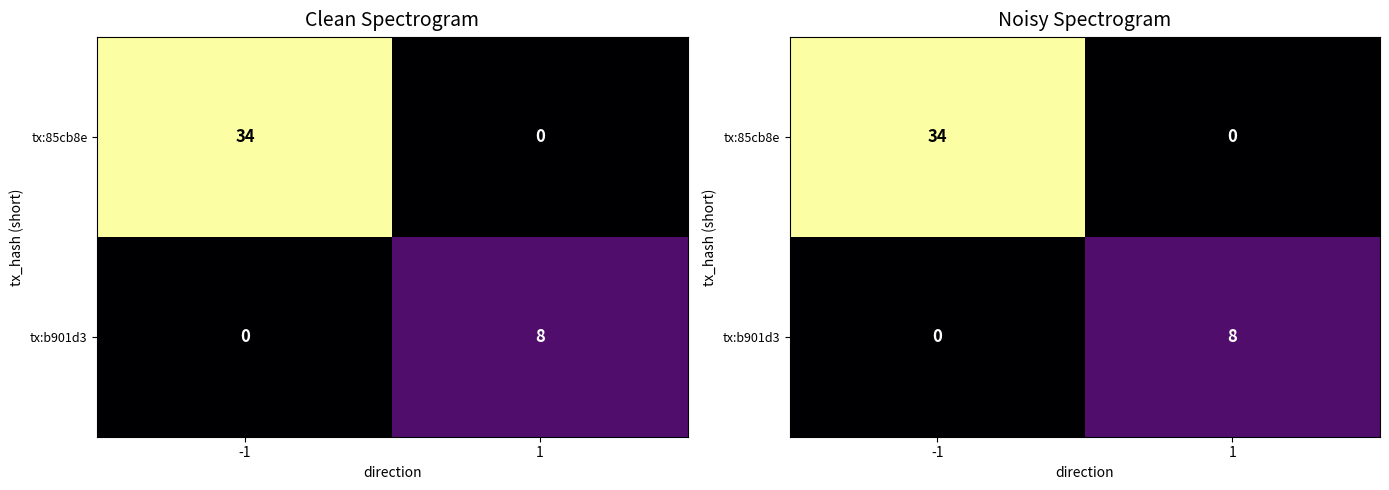

Rank the categories by tx:85cb8e value from highest to lowest.

-1, 1